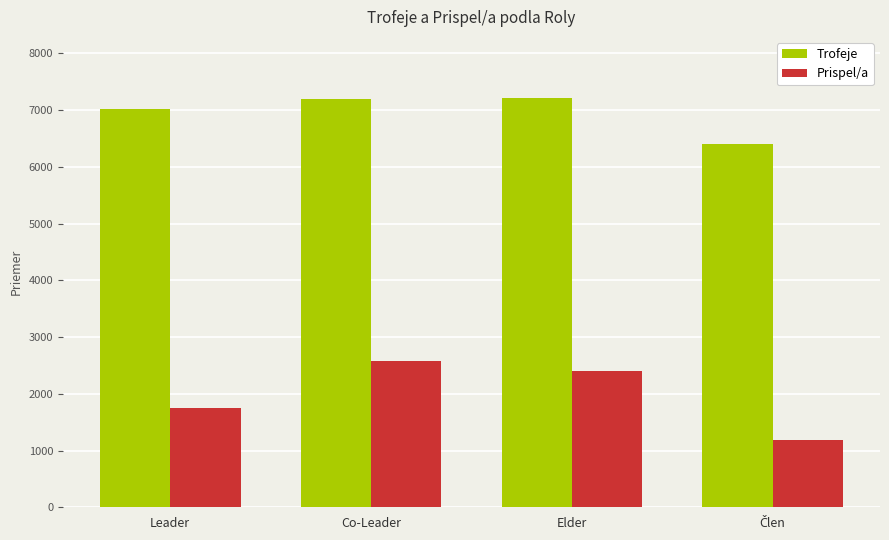

Which series has the largest total across all categories?

Trofeje